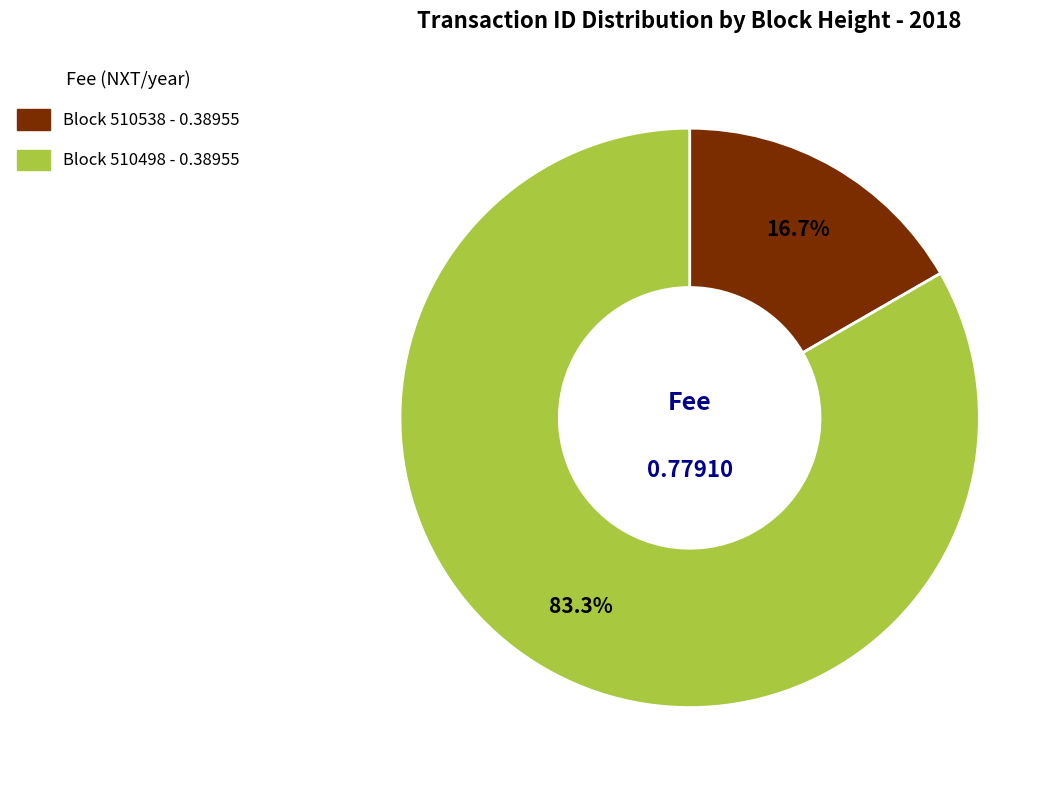

Does any single category account for the majority?

Yes